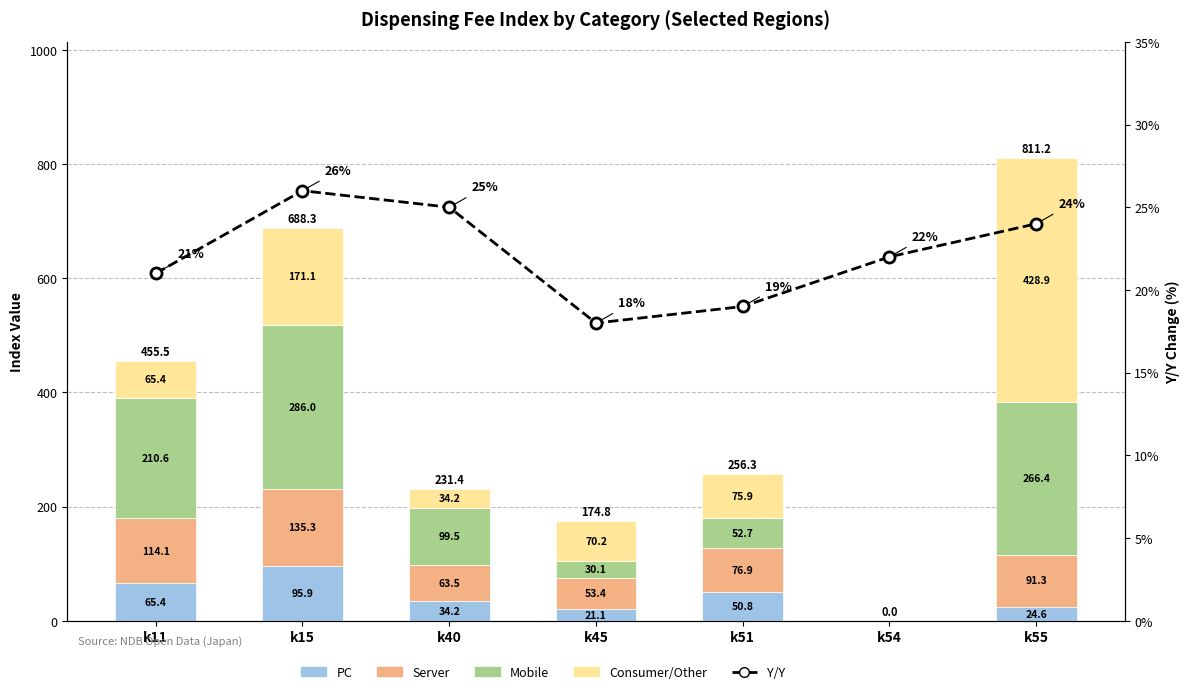

Reading left to right, transcribe all the data shown in this chart.

PC: k11=65.4	k15=95.9	k40=34.2	k45=21.1	k51=50.8	k54=0.0	k55=24.6
Server: k11=114.1	k15=135.3	k40=63.5	k45=53.4	k51=76.9	k54=0.0	k55=91.3
Mobile: k11=210.6	k15=286.0	k40=99.5	k45=30.1	k51=52.7	k54=0.0	k55=266.4
Consumer/Other: k11=65.4	k15=171.1	k40=34.2	k45=70.2	k51=75.9	k54=0.0	k55=428.9
Y/Y: k11=0.2	k15=0.3	k40=0.2	k45=0.2	k51=0.2	k54=0.2	k55=0.2